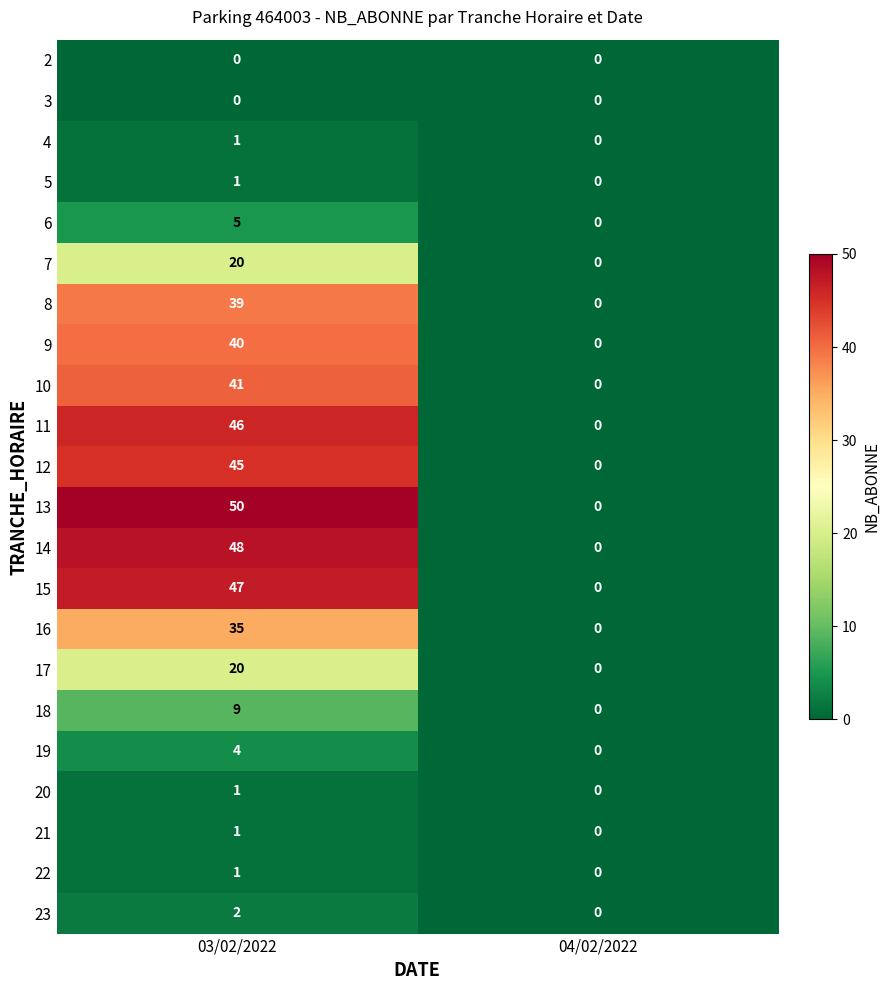

Between 03/02/2022 and 04/02/2022, which series saw the biggest shift?

13